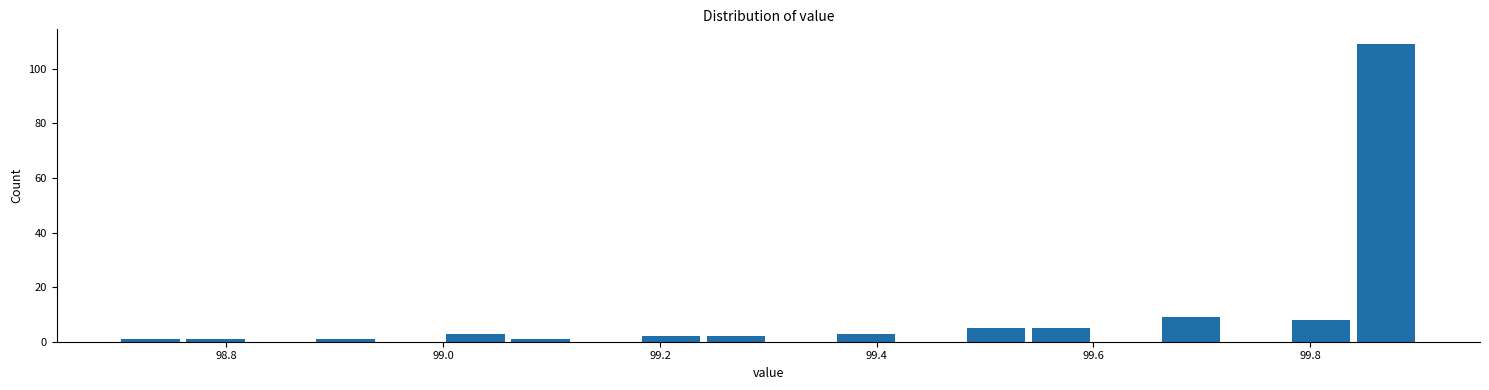

Around what value on the x-axis is the tallest bar? Give the approximate position of its centre, as read against the axis.

99.88